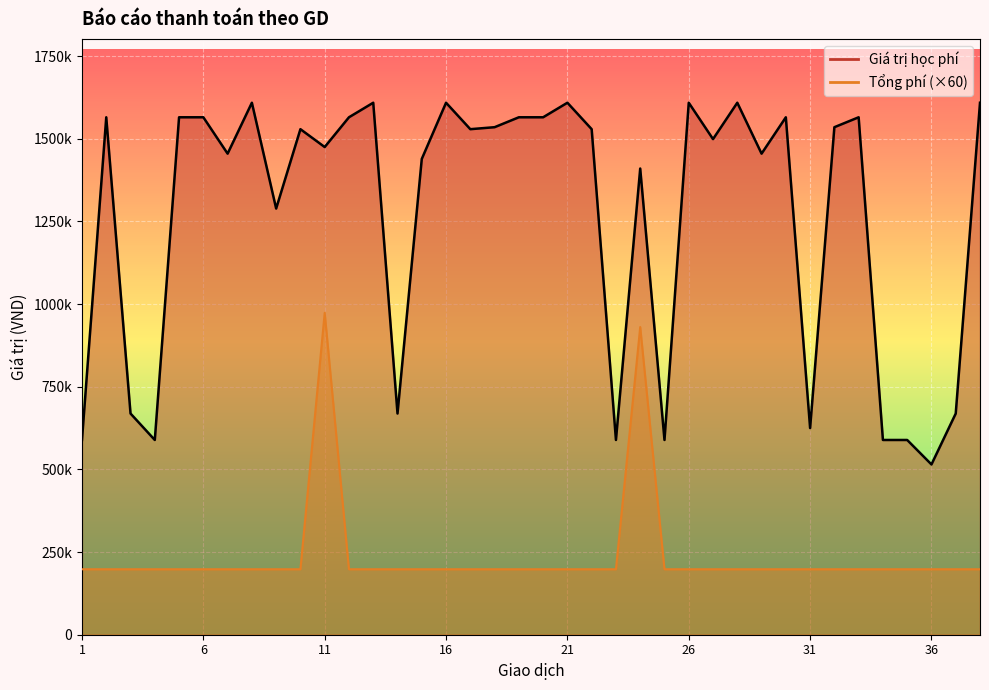

At how many categories does at least one series exceed 1340124?

26